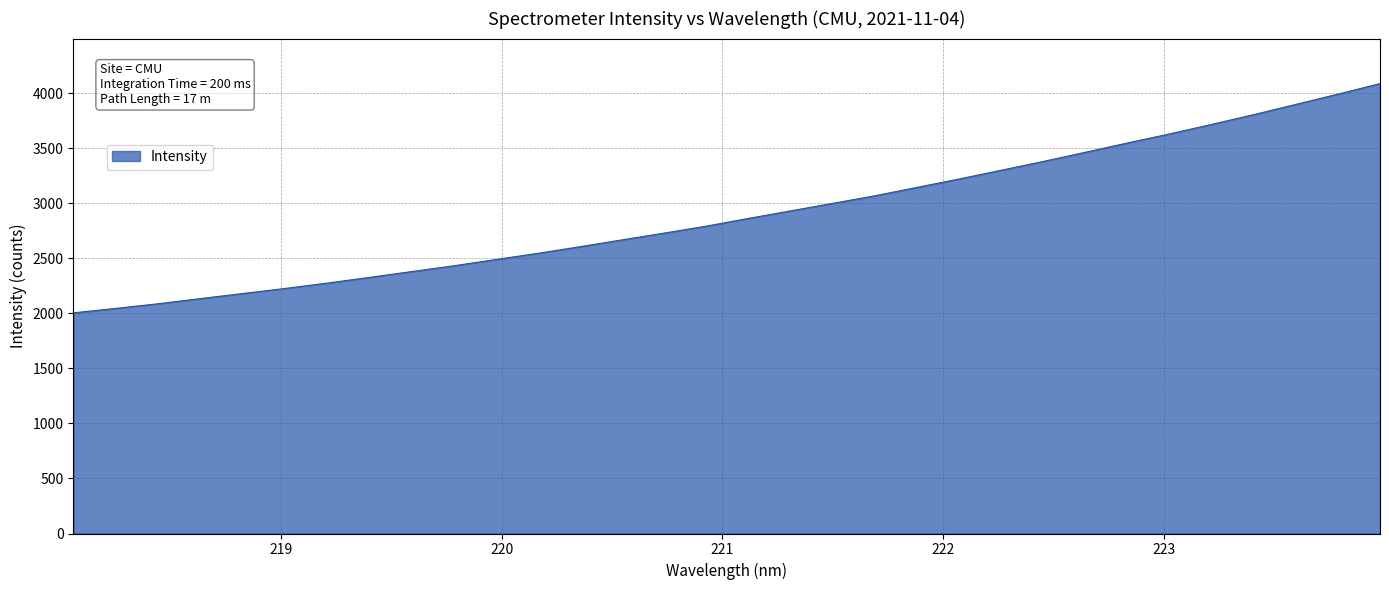

What is the difference between the second highest and second lowest values?

1947.3